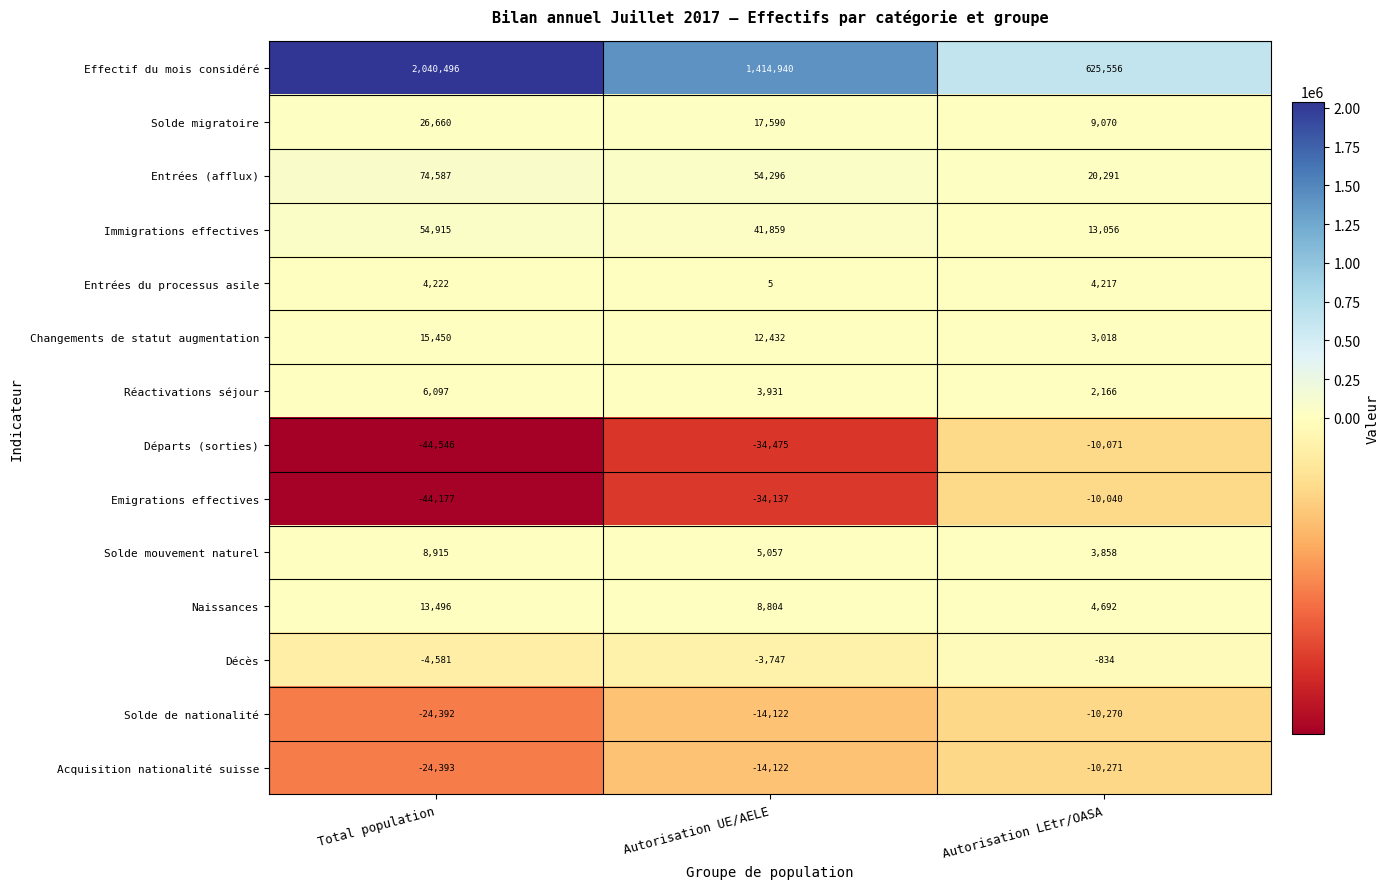

What is the greatest value displayed?

2040496